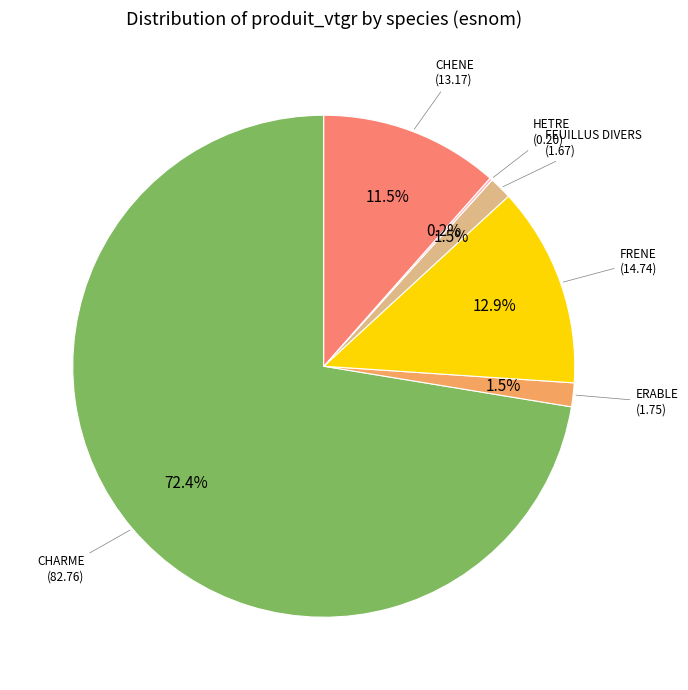

Does any single category account for the majority?

Yes